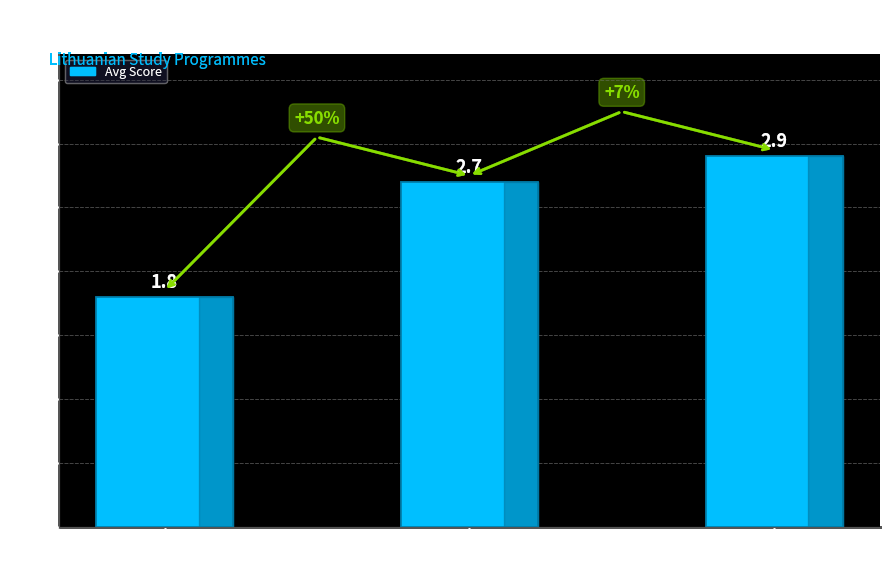

What is the change in value from Bakalauro studijos to Magistrantūros studijos?

+0.2